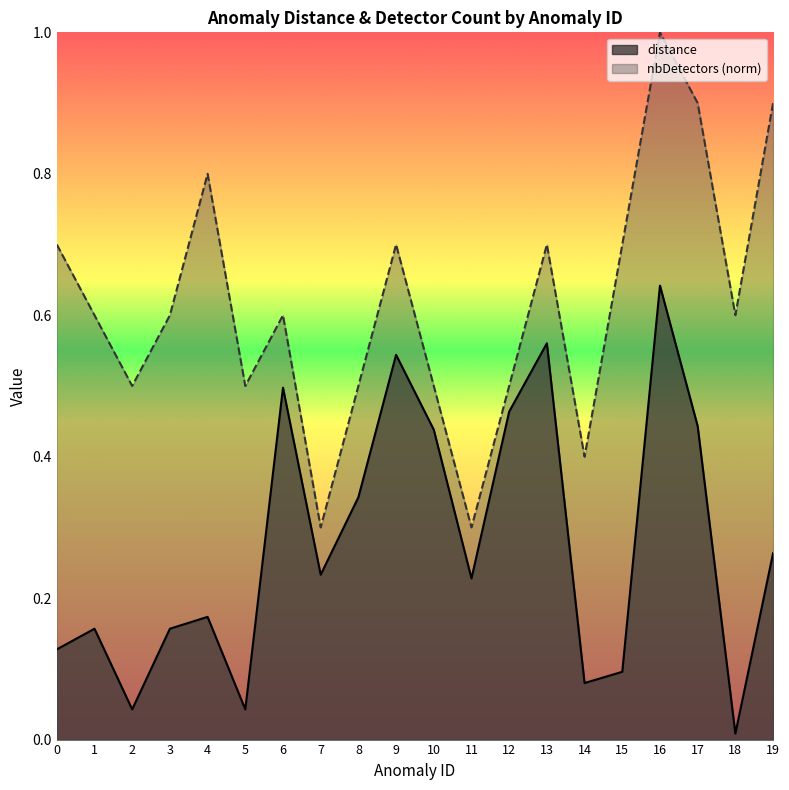

True or false: nbDetectors and distance intersect in this chart.

False